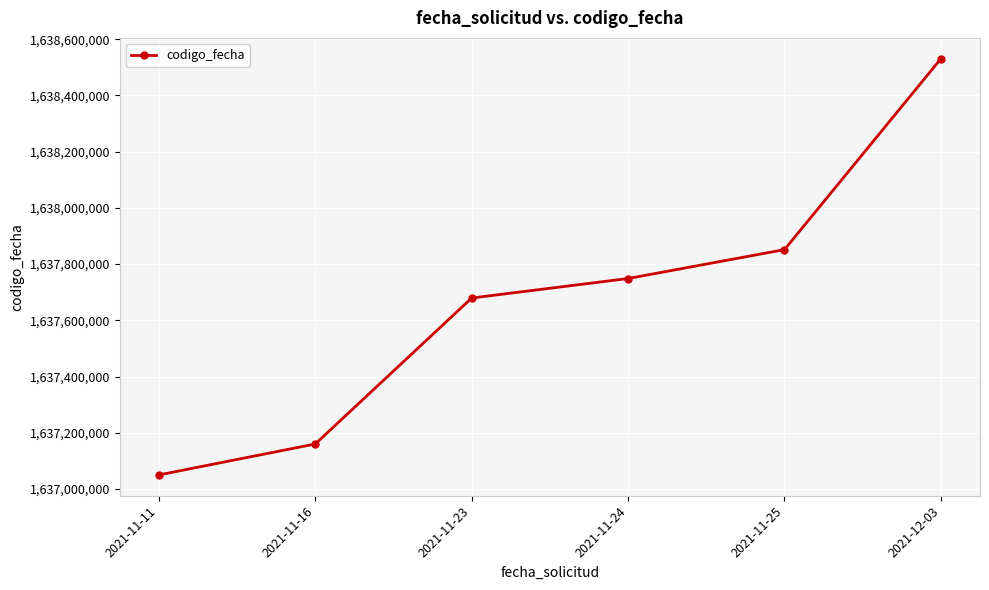

List the labels in order of value, smallest first.

2021-11-11, 2021-11-16, 2021-11-23, 2021-11-24, 2021-11-25, 2021-12-03